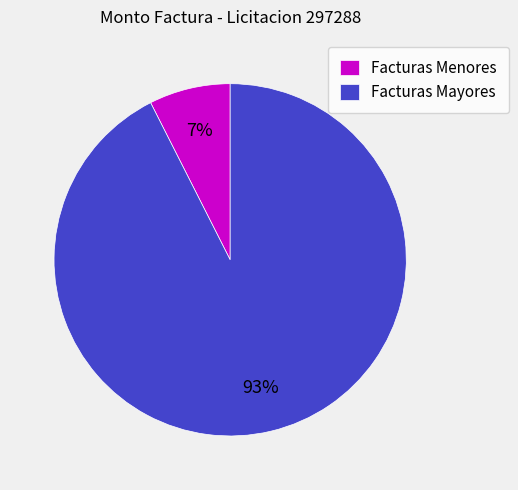

What percentage is the Facturas Mayores slice, to the nearest percent?

93%